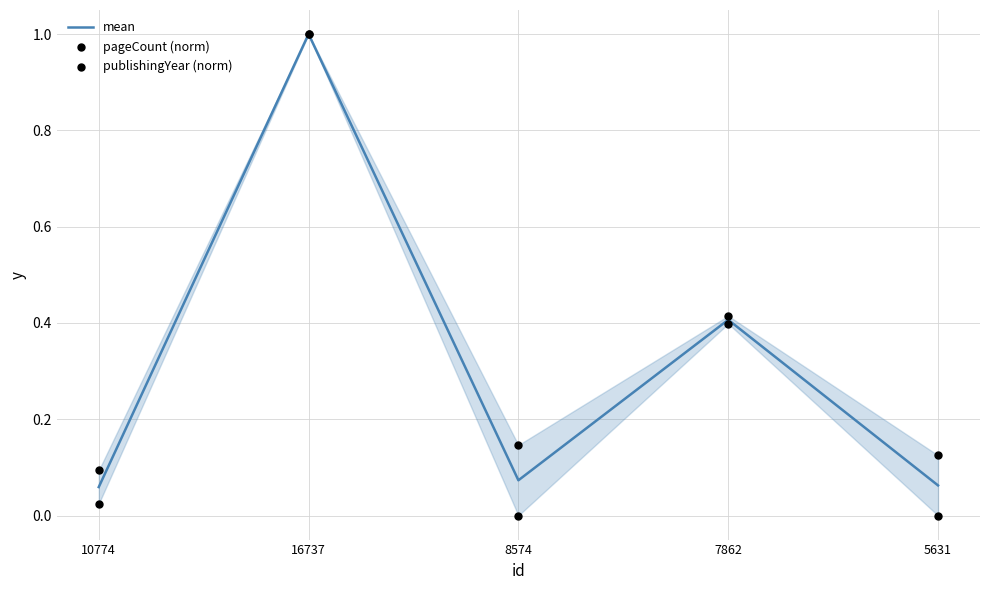

Which series reaches the minimum Y coordinate?

pageCount (norm)